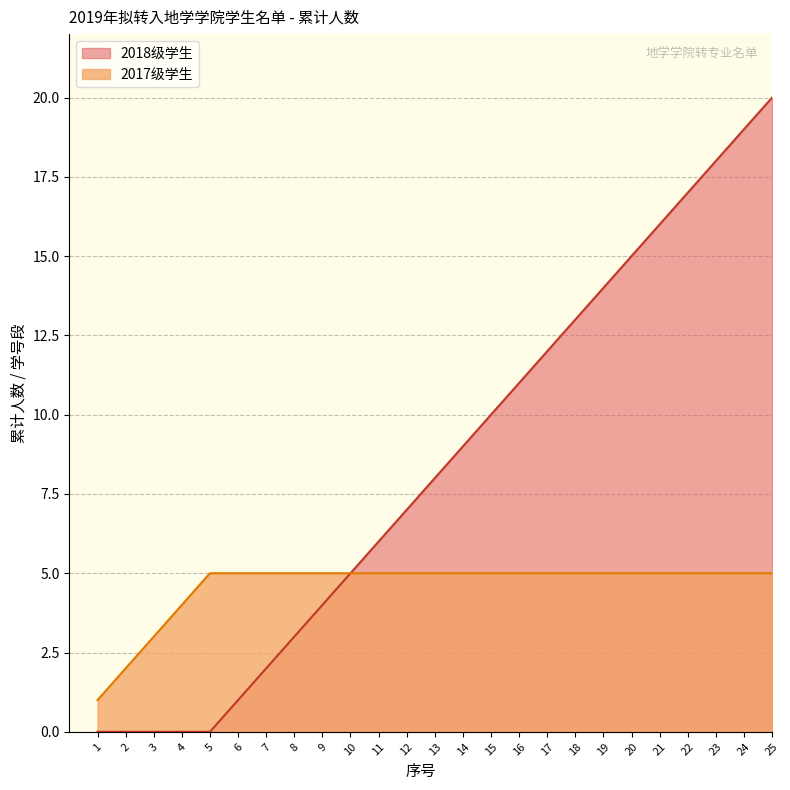

The chart shows a value of 0 at 3. True or false?

True